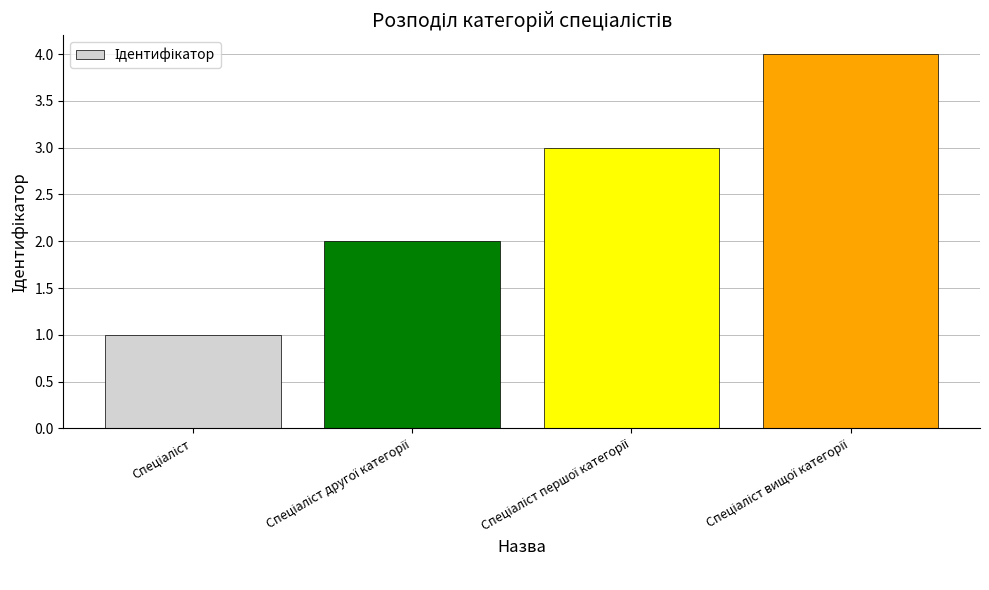

How many categories are shown in the chart?

4